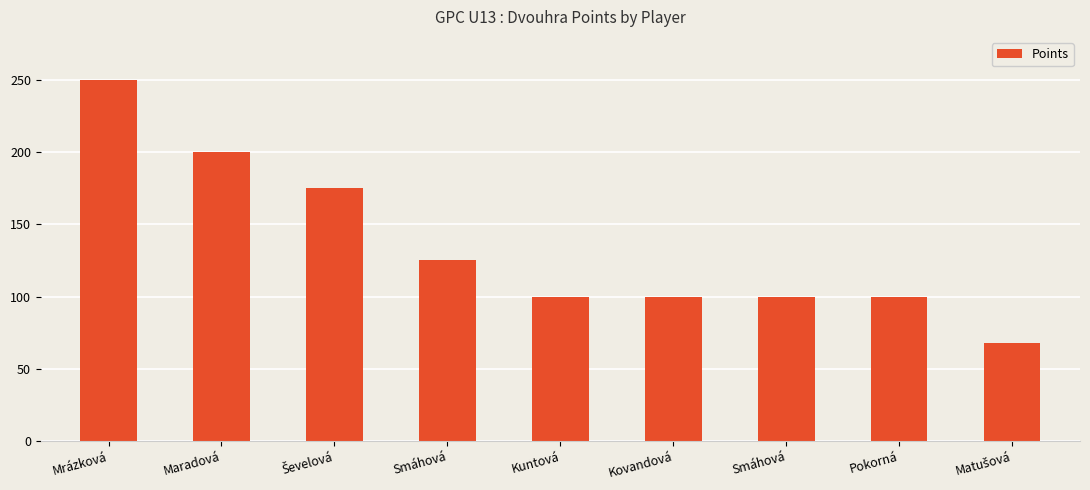

How many bars are there in total?

9